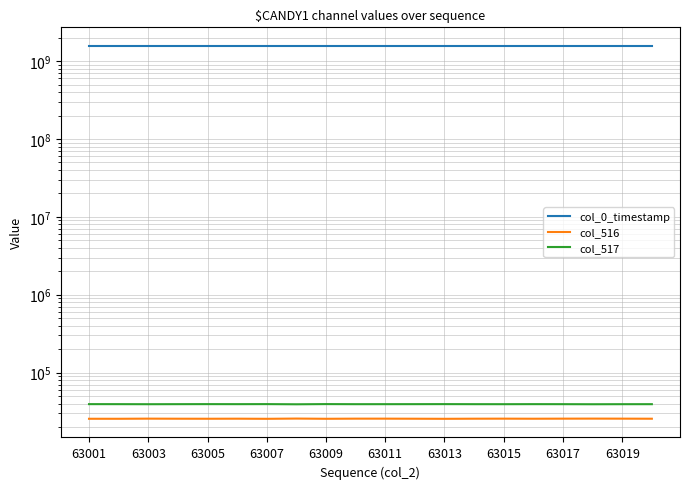

Does the chart have visible grid lines?

Yes